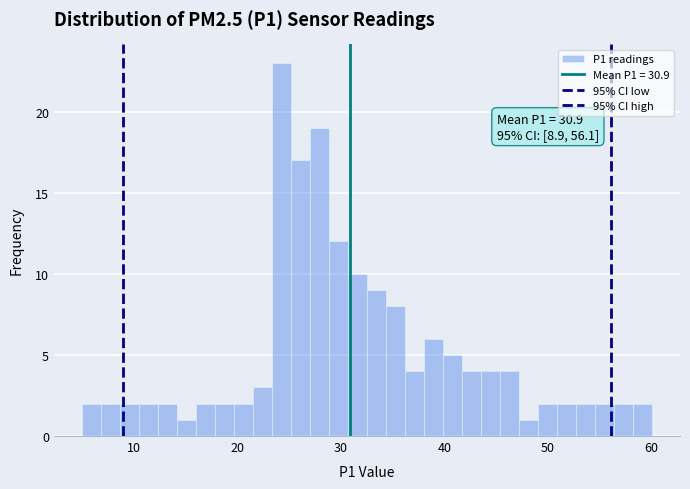

Around what value on the x-axis is the tallest bar? Give the approximate position of its centre, as read against the axis.

24